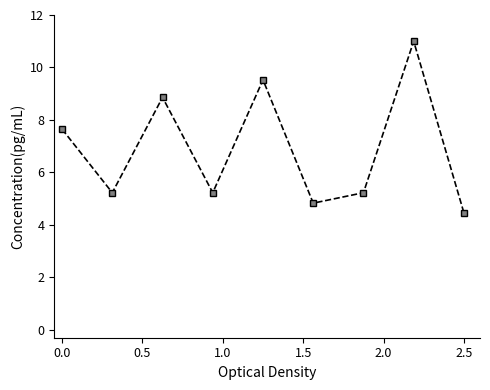

What is the maximum value shown in the chart?

11.0